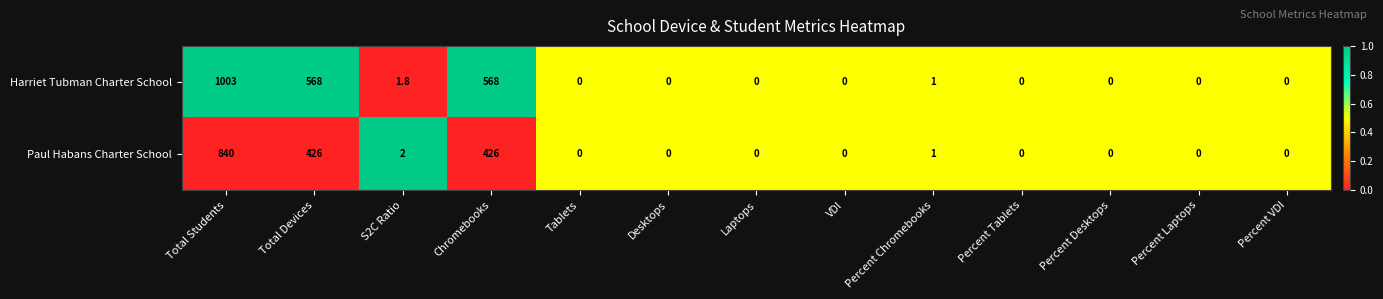

Which series has the largest total across all categories?

Harriet Tubman Charter School